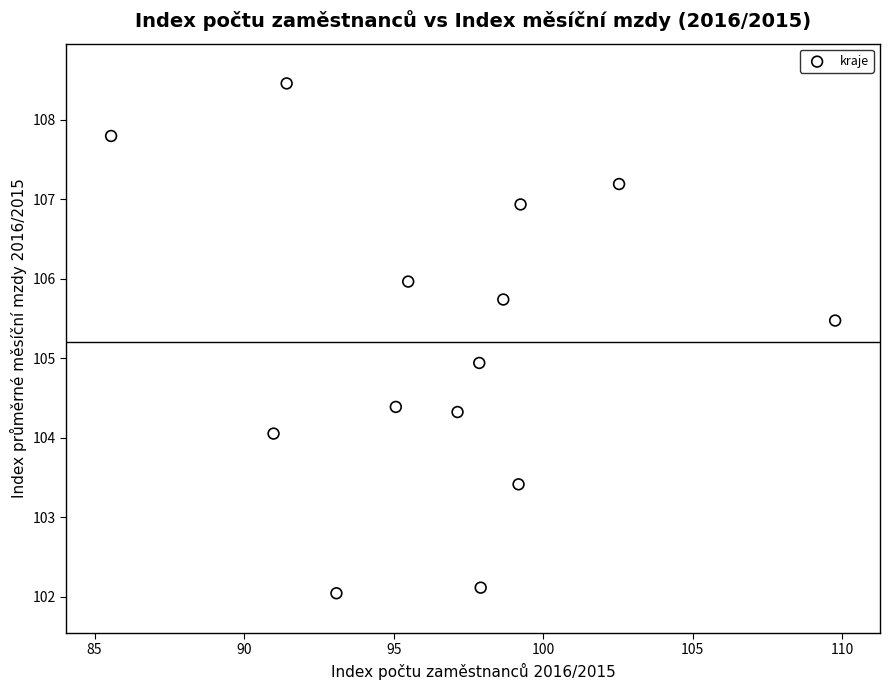

What is the range of Y values (max minus min)?

6.4